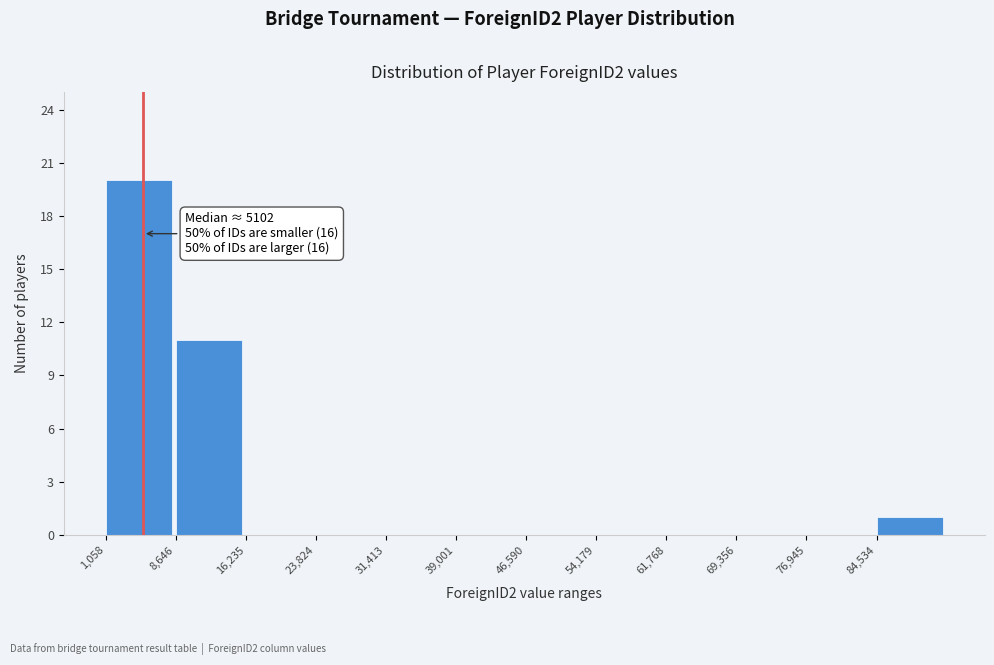

Which range on the x-axis has the tallest bar?

1000 to 9000